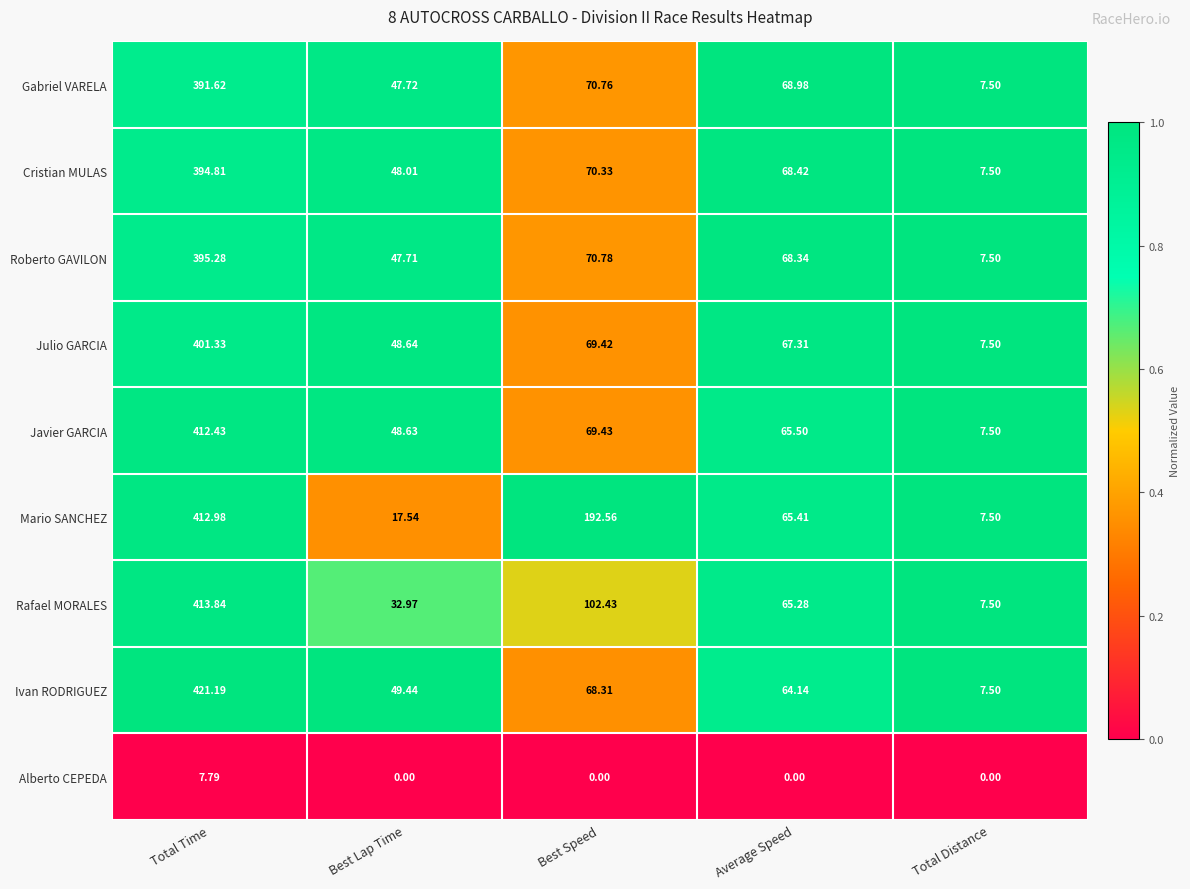

Which series has the largest range (max minus min)?

Ivan RODRIGUEZ